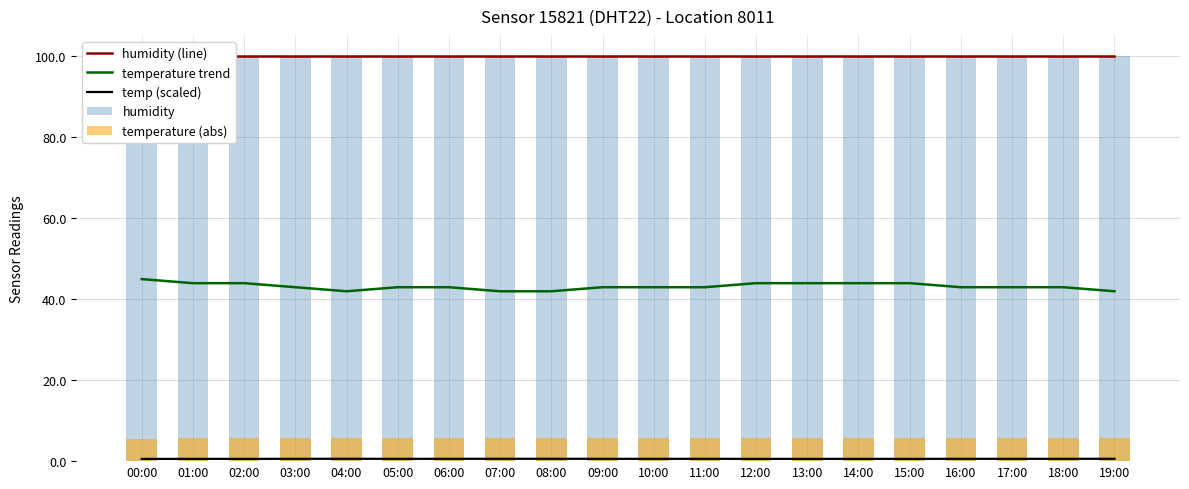

What are all the series names shown in the legend?

humidity (line), temperature trend, temp (scaled), humidity, temperature (abs)